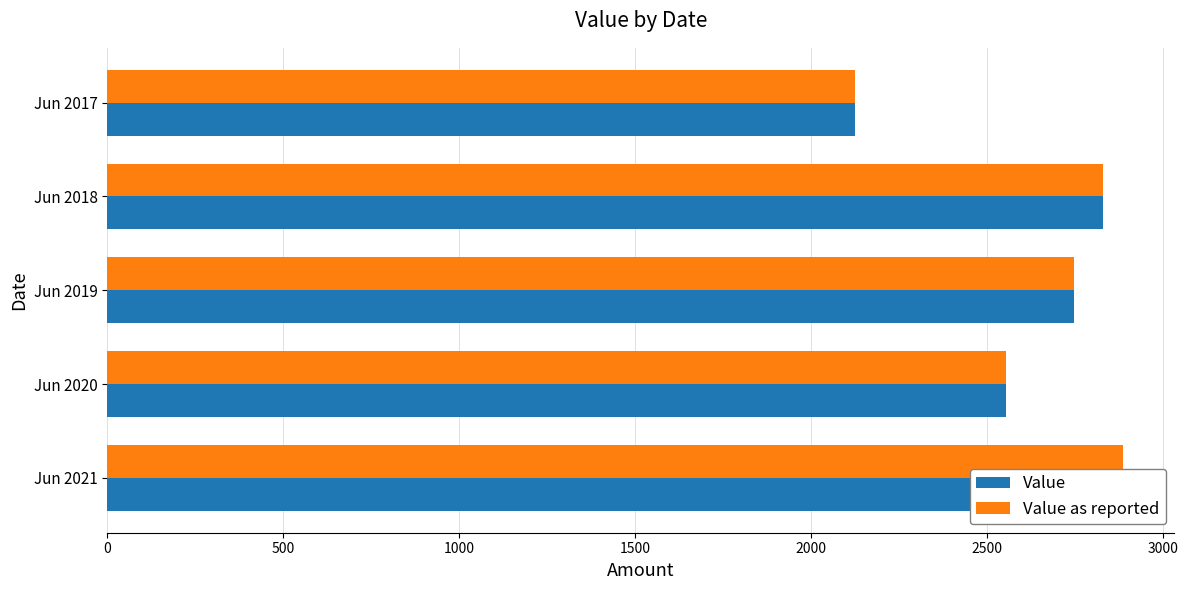

Reading left to right, what are all the values shown in this chart?

Value: 0=2887.4	500=2552.4	1000=2745.9	1500=2829.7	2000=2124.4
Value as reported: 0=2887.4	500=2552.4	1000=2745.9	1500=2829.7	2000=2124.4